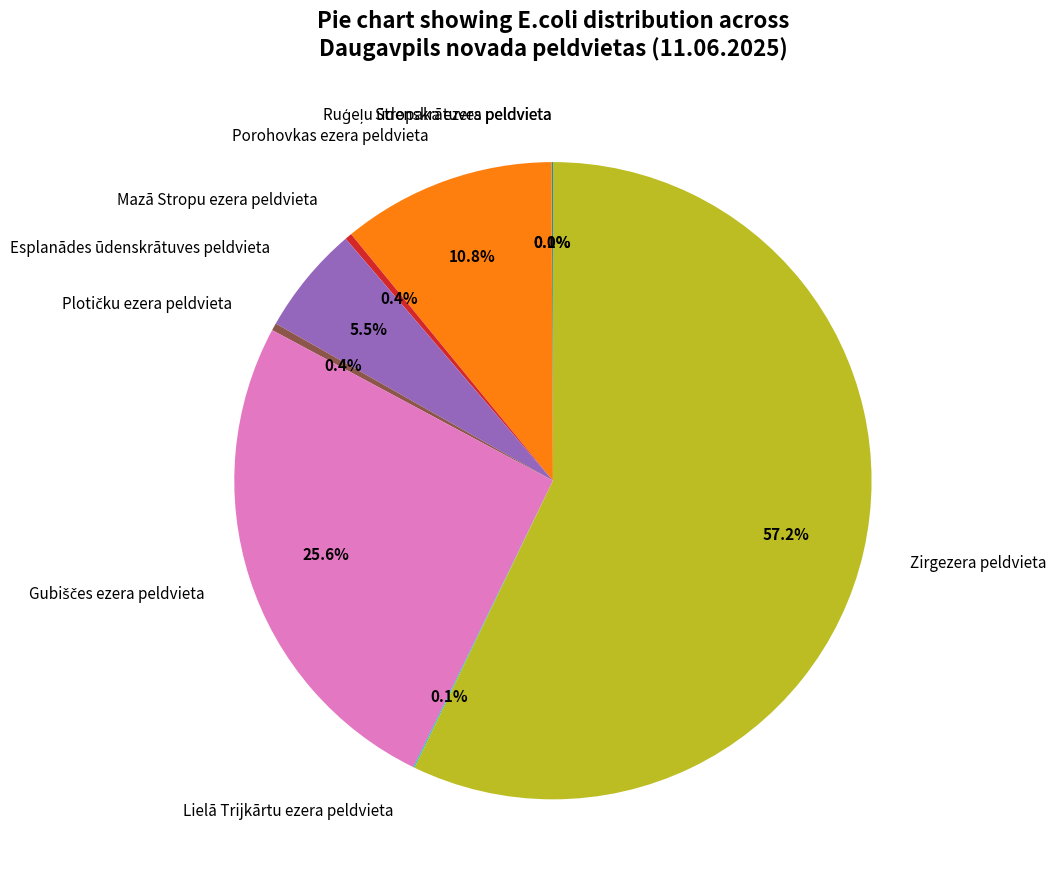

Is Zirgezera peldvieta the majority of the pie?

Yes